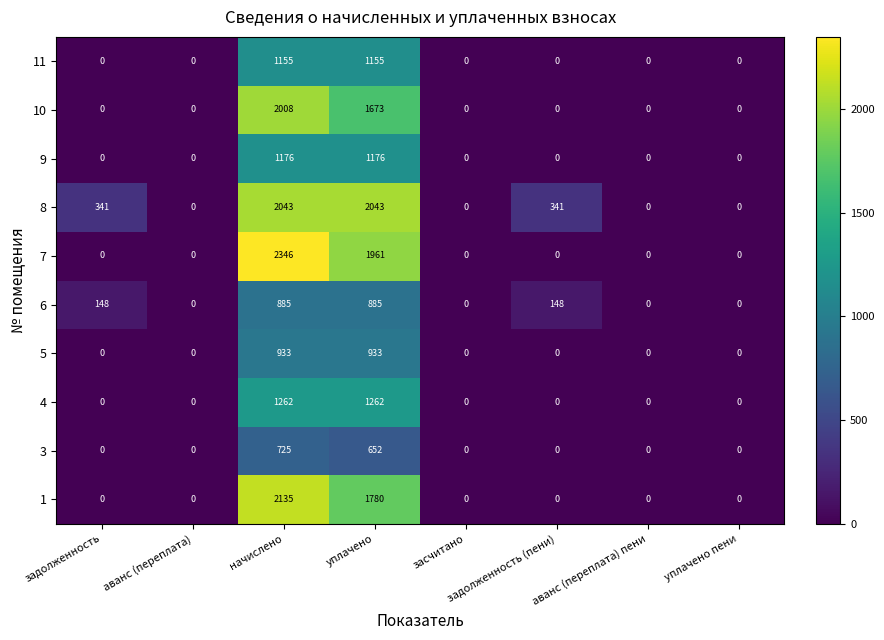

Rank the series by their maximum value, from highest to lowest.

7, 1, 8, 10, 4, 9, 11, 5, 6, 3